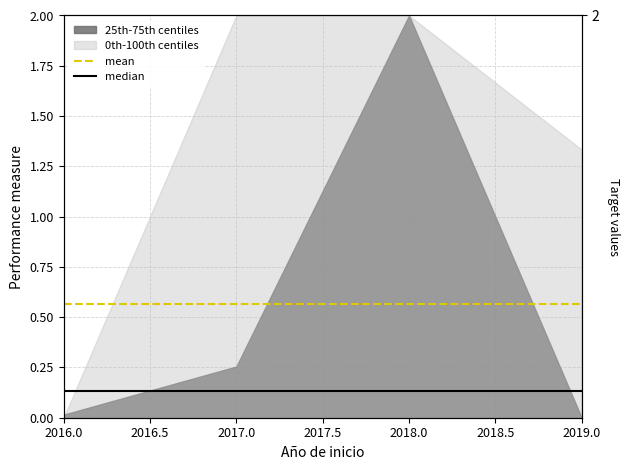

What is the approximate value of median at 2017.0?

0.1